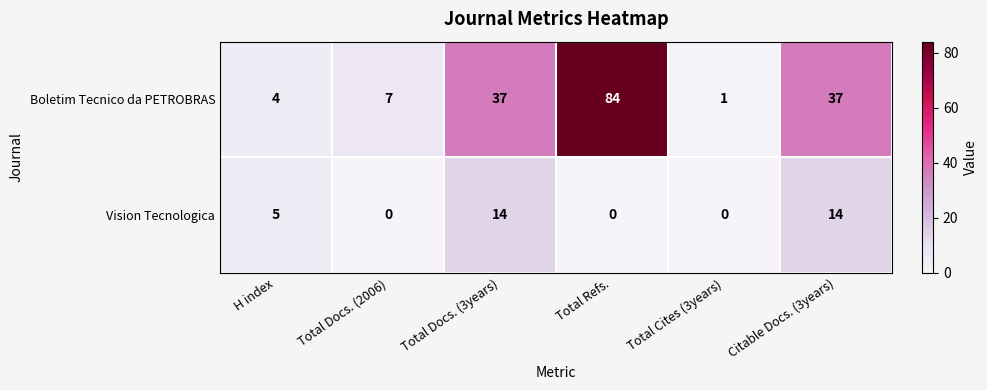

At which category does the chart reach its peak across all series?

Total Refs.